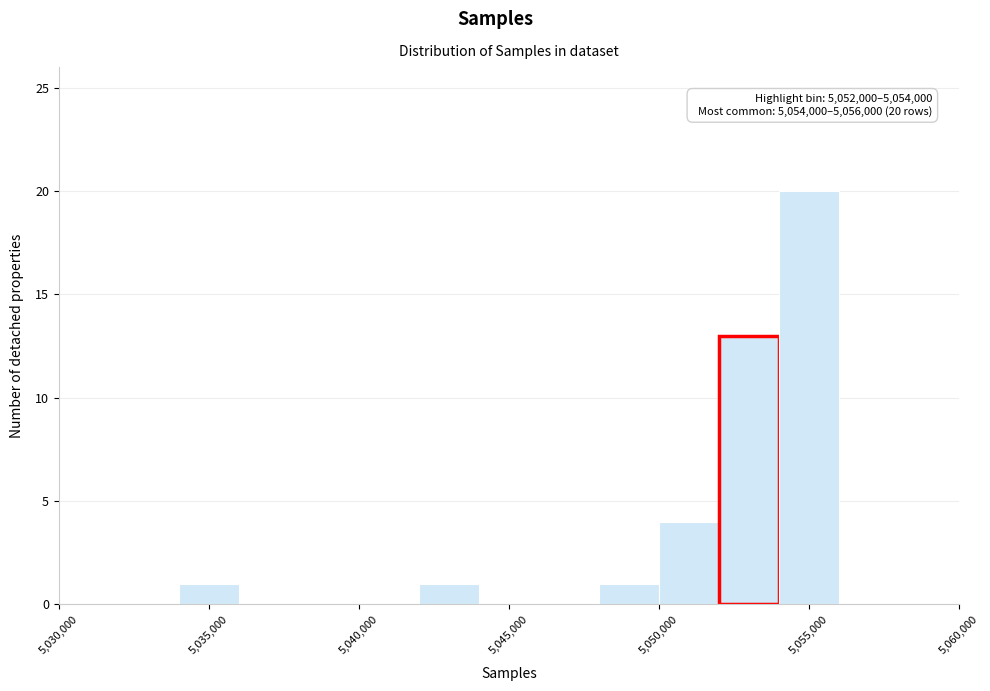

Over which range of the x-axis is the bar tallest?

5054000 to 5056000